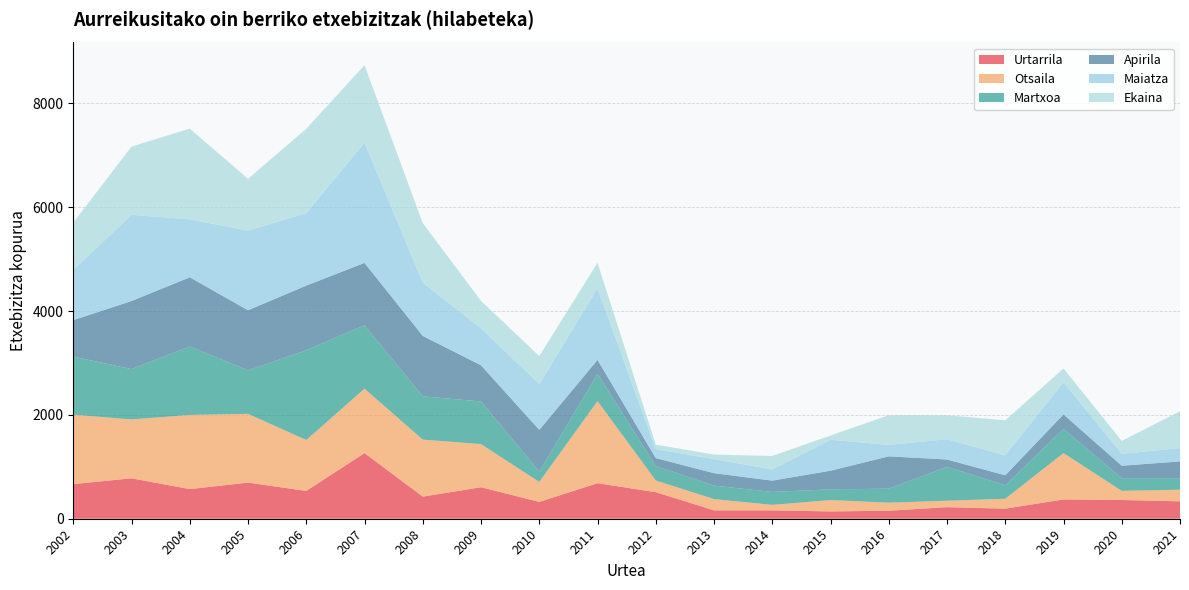

Reading right to left, list all the values displayed in this chart.

Urtarrila: 2021=335	2020=361	2019=372	2018=194	2017=223	2016=154	2015=141	2014=161	2013=162	2012=512	2011=685	2010=324	2009=607	2008=426	2007=1265	2006=536	2005=696	2004=571	2003=779	2002=667
Otsaila: 2021=224	2020=176	2019=892	2018=190	2017=124	2016=155	2015=219	2014=106	2013=216	2012=225	2011=1581	2010=385	2009=831	2008=1098	2007=1240	2006=980	2005=1325	2004=1428	2003=1134	2002=1337
Martxoa: 2021=222	2020=244	2019=463	2018=259	2017=653	2016=270	2015=206	2014=249	2013=260	2012=280	2011=523	2010=199	2009=821	2008=834	2007=1221	2006=1729	2005=838	2004=1319	2003=969	2002=1120
Apirila: 2021=323	2020=240	2019=283	2018=194	2017=141	2016=623	2015=359	2014=218	2013=240	2012=151	2011=271	2010=804	2009=697	2008=1164	2007=1202	2006=1246	2005=1157	2004=1333	2003=1312	2002=702
Maiatza: 2021=256	2020=229	2019=620	2018=385	2017=391	2016=220	2015=596	2014=217	2013=271	2012=174	2011=1377	2010=881	2009=714	2008=1023	2007=2317	2006=1397	2005=1534	2004=1117	2003=1660	2002=966
Ekaina: 2021=710	2020=249	2019=265	2018=674	2017=462	2016=572	2015=82	2014=258	2013=87	2012=86	2011=494	2010=540	2009=527	2008=1151	2007=1492	2006=1623	2005=999	2004=1747	2003=1315	2002=912